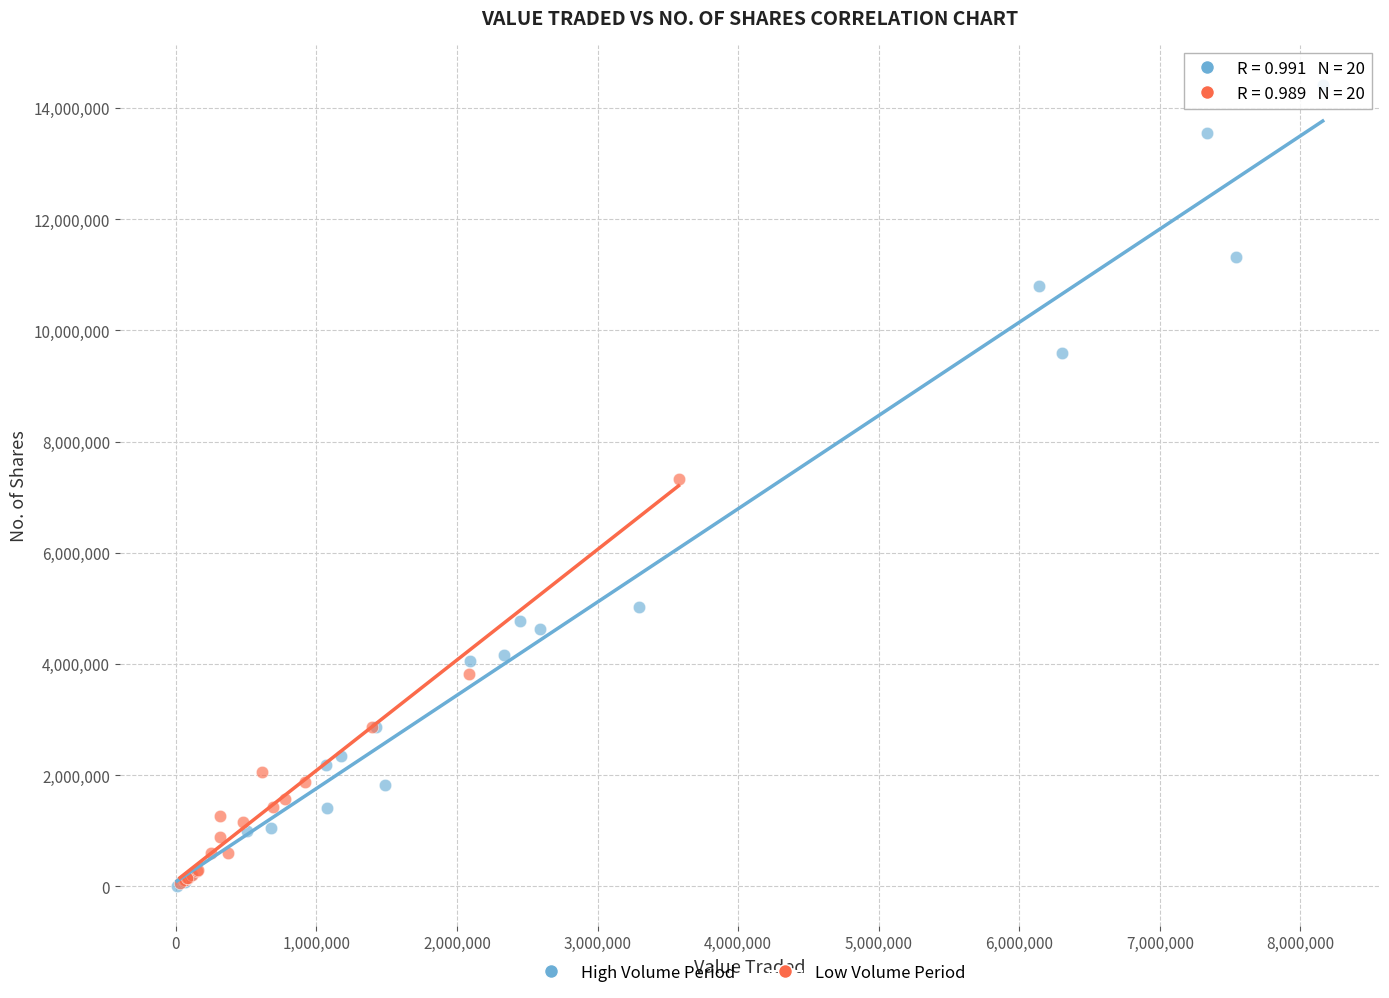

Which series has the widest spread of Y values?

High Volume Period